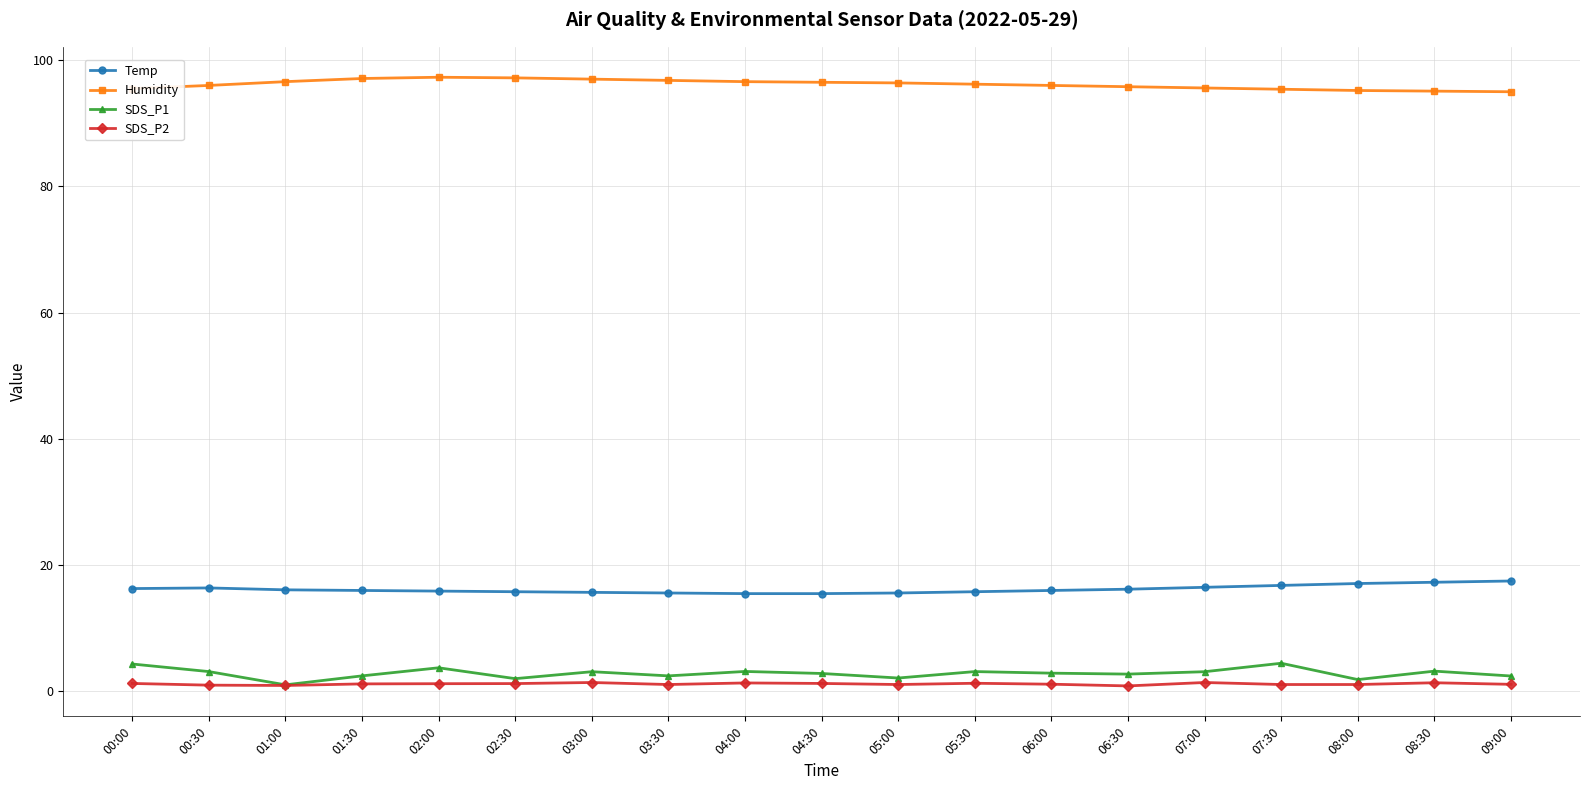

At 07:00, list the series in order from smallest to largest.

SDS_P2, SDS_P1, Temp, Humidity